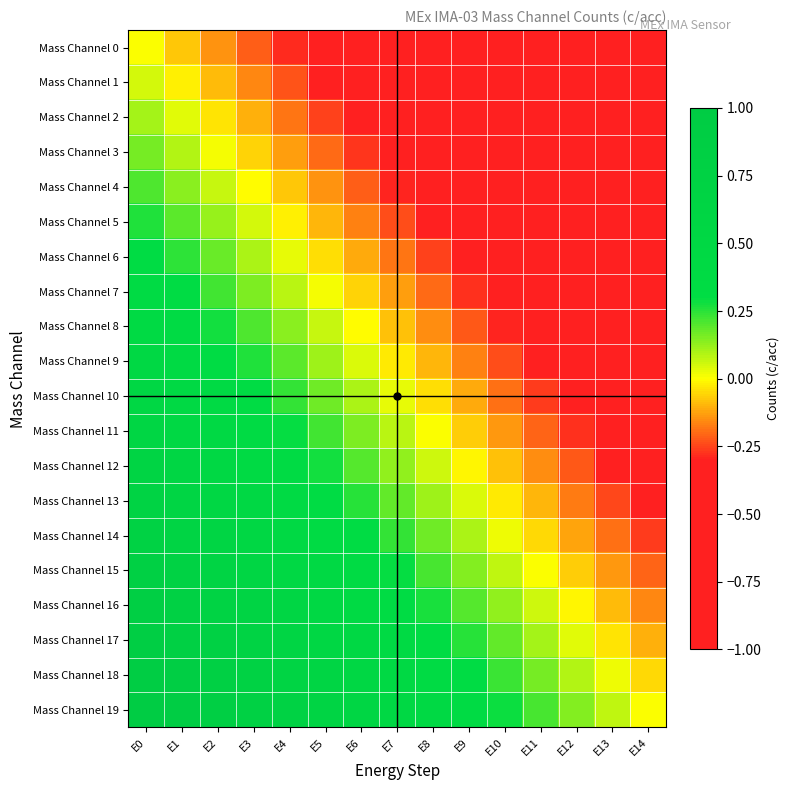

Which series has the largest total across all categories?

Mass Channel 19